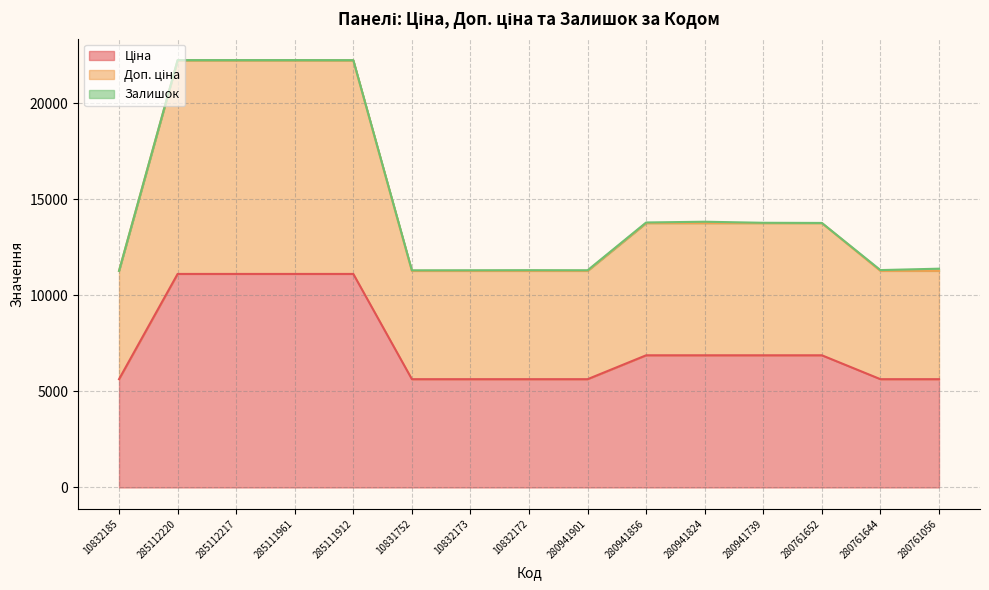

What is the difference between the highest and lowest values at 280941739?

6879.5